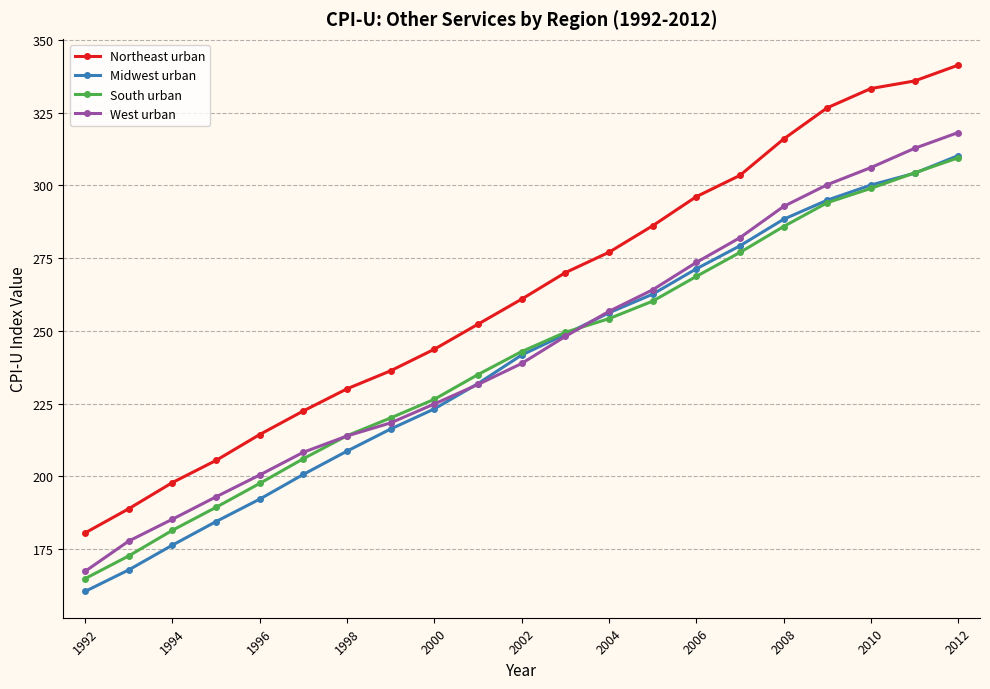

What is the sum of all West urban values?

5114.2